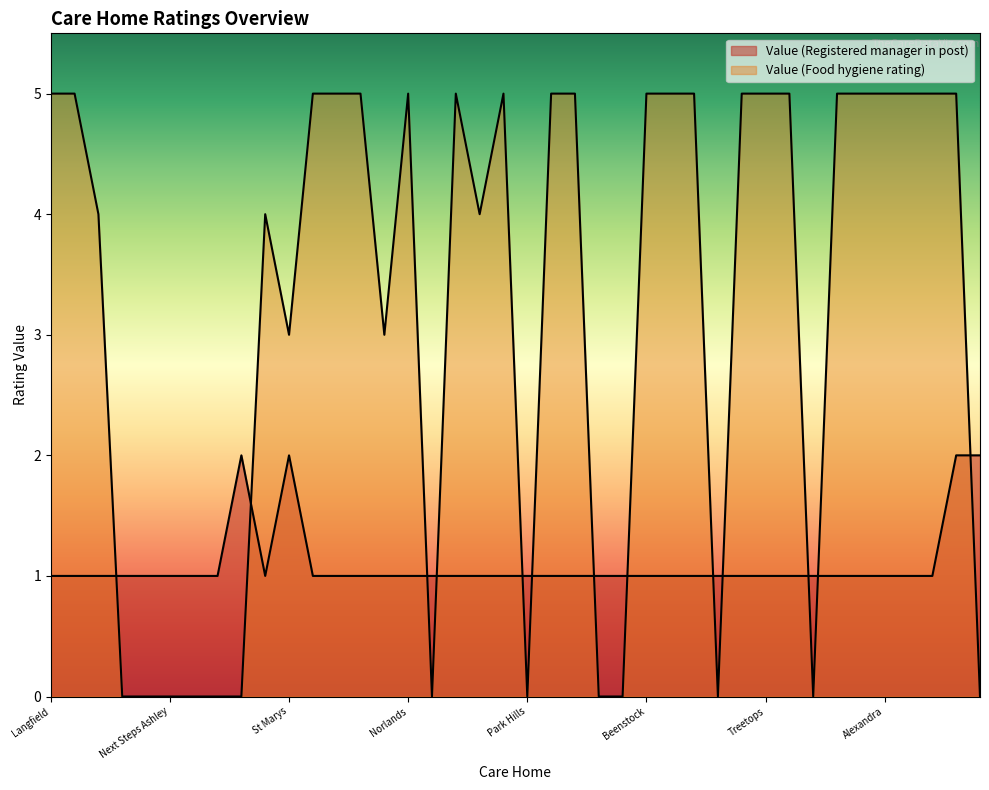

What is the label of the 29th point from the right?

Chataway